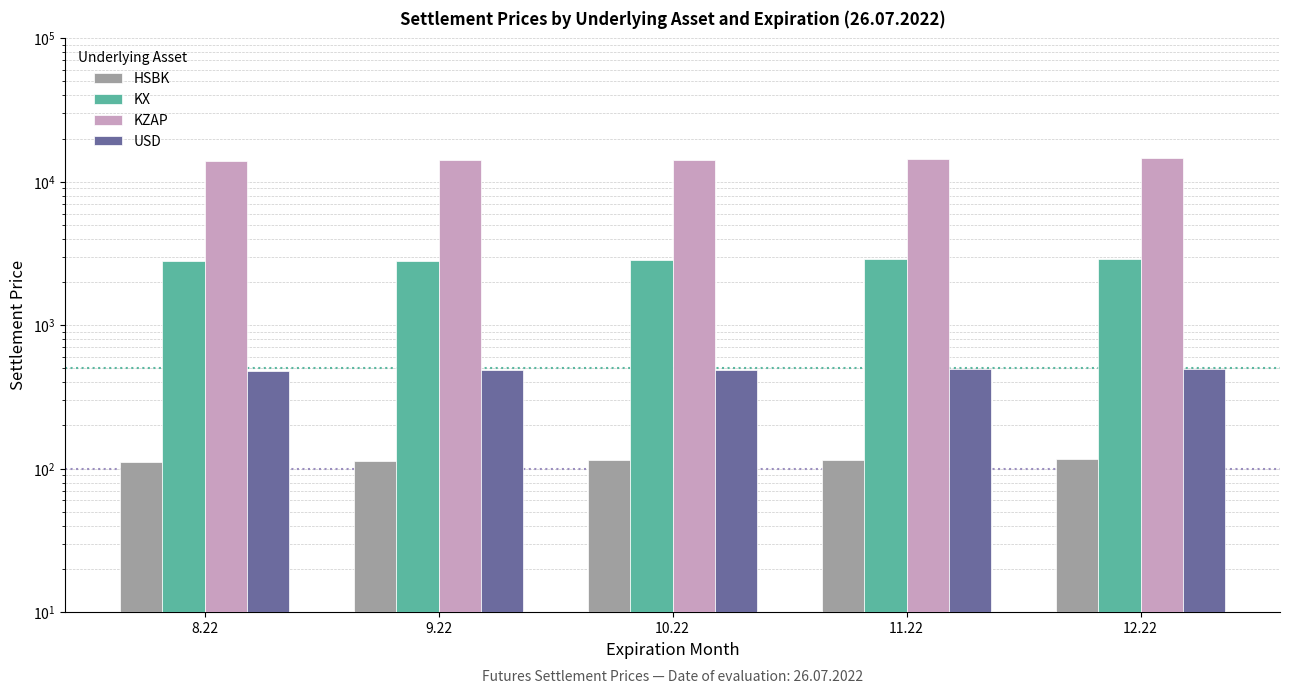

Reading left to right, what are all the values shown in this chart?

HSBK: 8.22=111.8	9.22=112.9	10.22=114.3	11.22=115.5	12.22=116.7
KX: 8.22=2779.8	9.22=2807.2	10.22=2842.9	11.22=2872.3	12.22=2902.5
KZAP: 8.22=13923.0	9.22=14060.4	10.22=14239.0	11.22=14386.7	12.22=14537.9
USD: 8.22=481.4	9.22=484.9	10.22=489.4	11.22=493.0	12.22=496.5